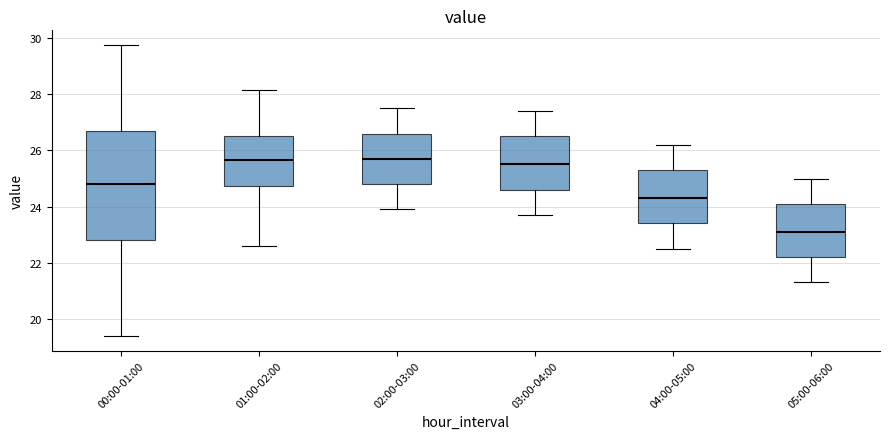

Where does the median line of the box for 01:00-02:00 sit on the y-axis? The values are not printed on the chart, so give them approximately, as read against the axis.

25.6